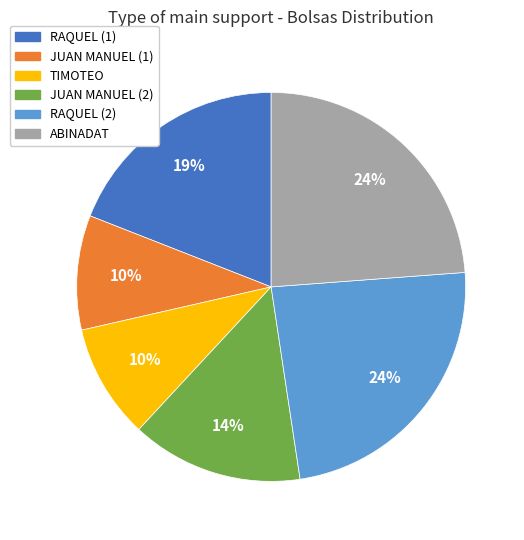

Does any single category account for the majority?

No